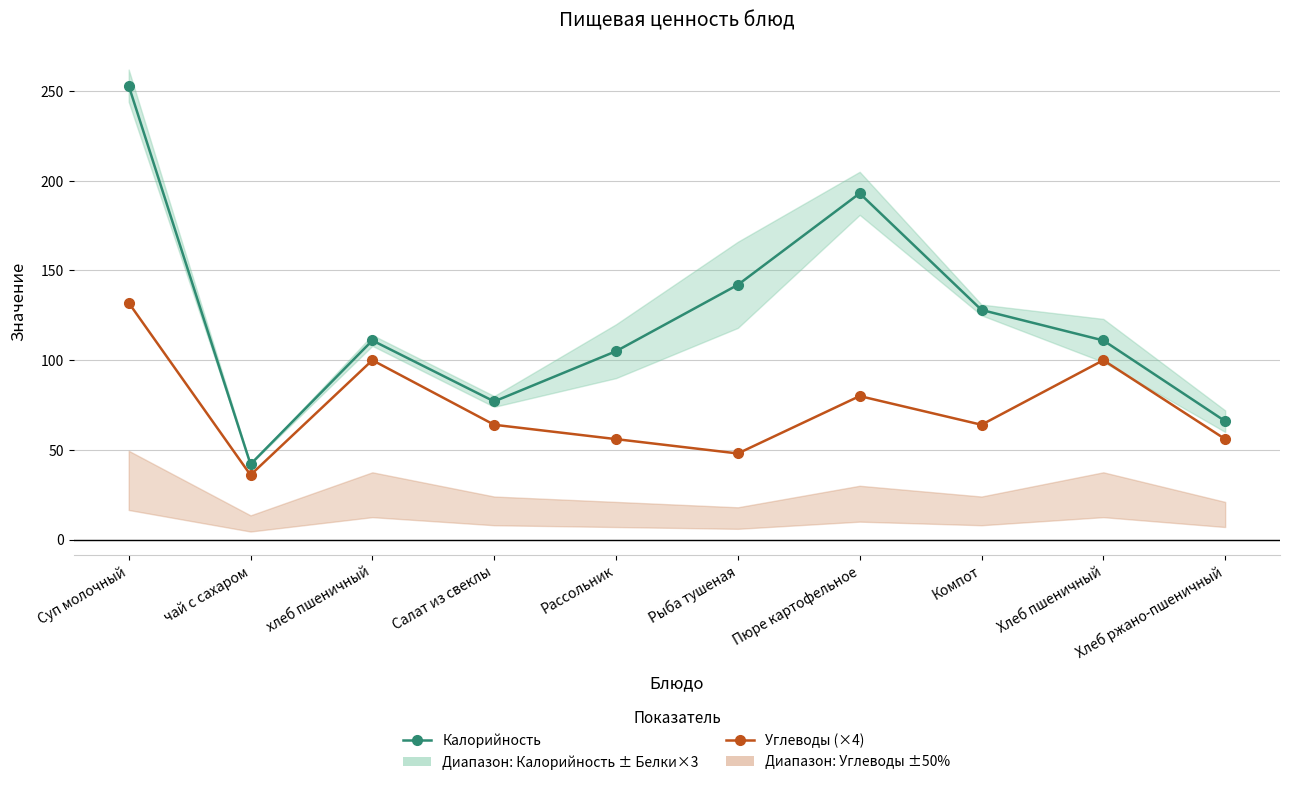

What is the maximum value shown in the chart?

253